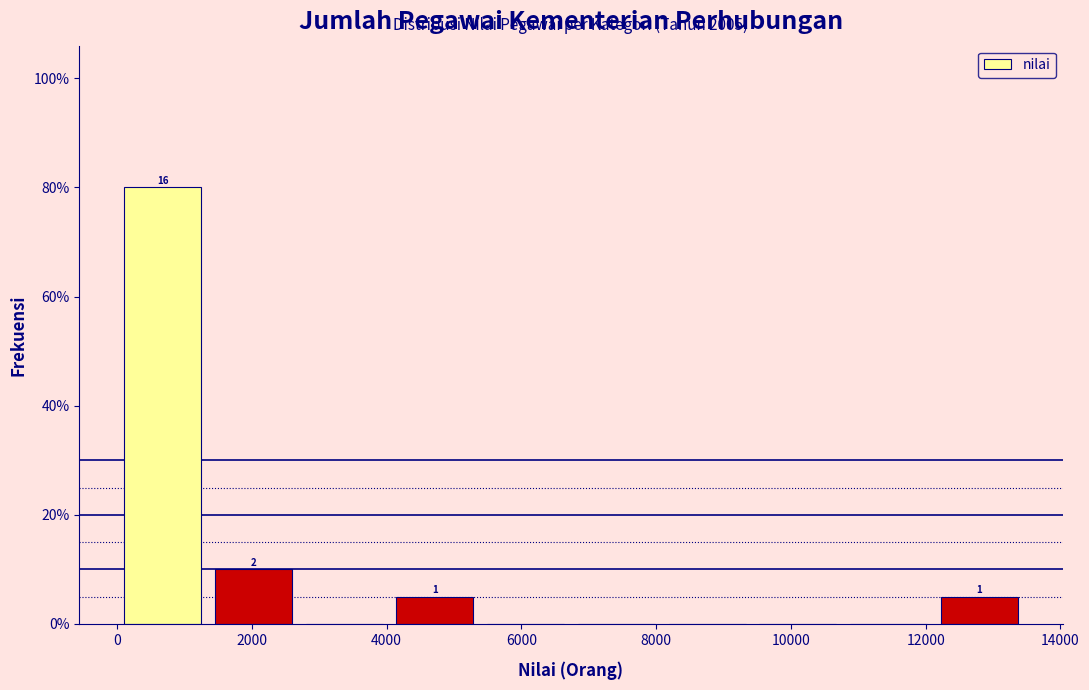

Over which range of the x-axis is the bar tallest?

0 to 1400